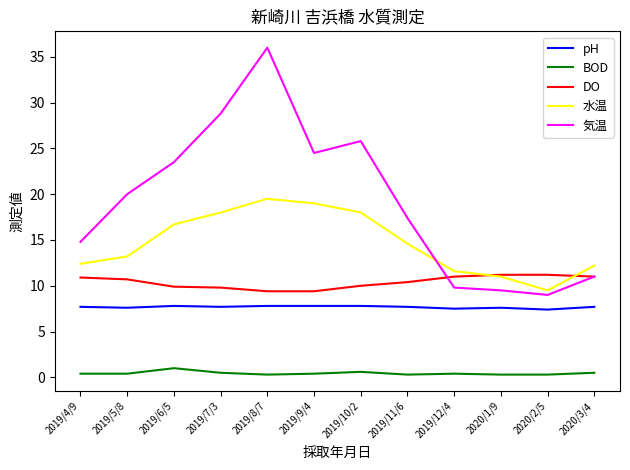

Is the value of BOD at 2019/4/9 greater than the value of DO at 2019/4/9?

No